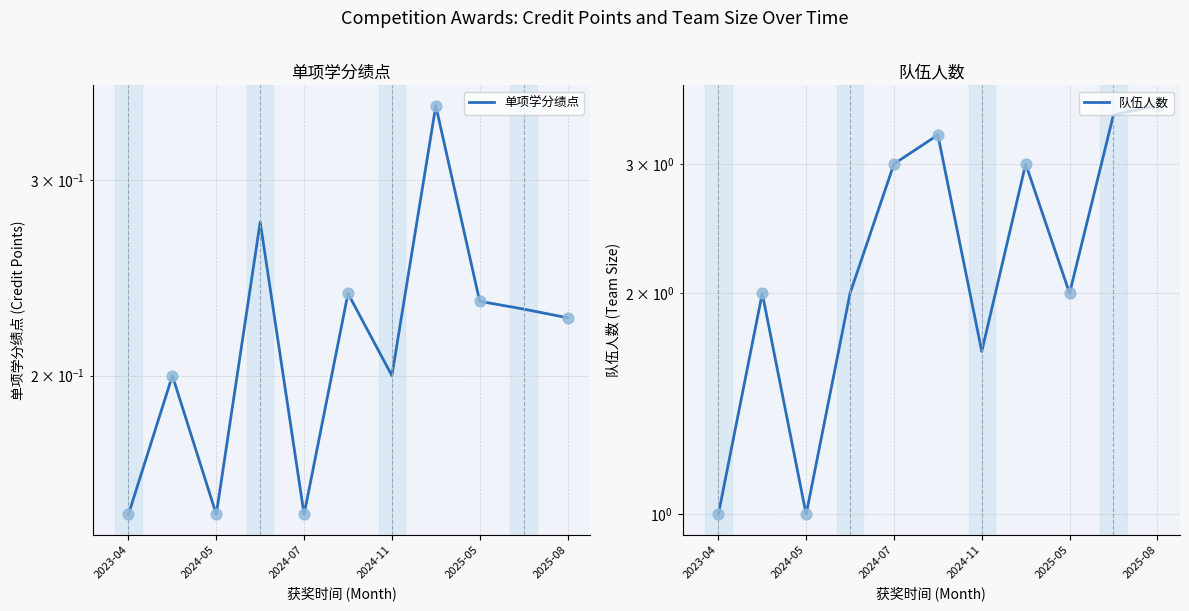

What is the total value across all series at 2025-05?

2.2